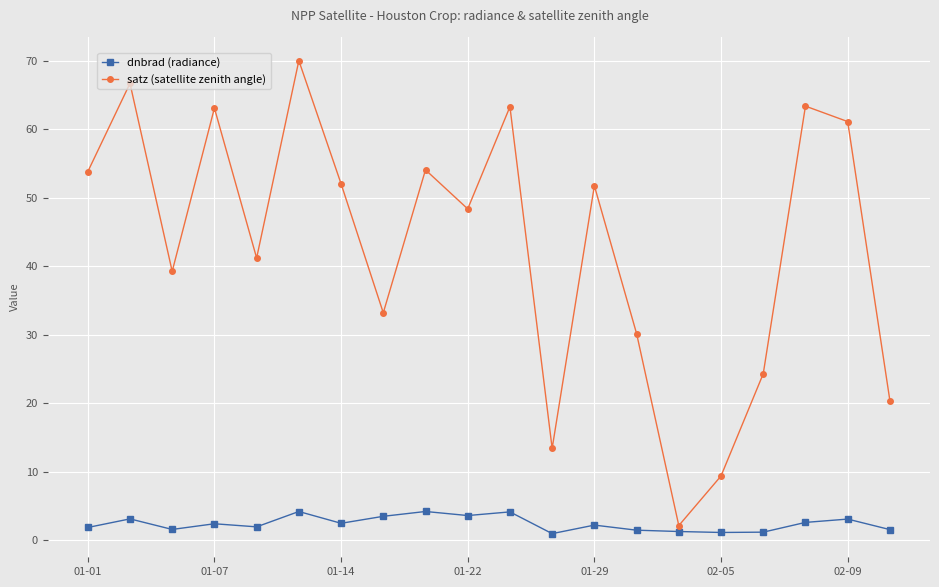

What is the value of the dnbrad (radiance) point at the 9th from the left?

4.2